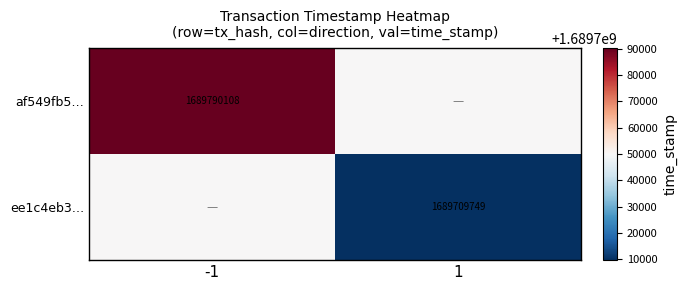

Is it true that ee1c4eb3… equals 2886579691.6 at 1?

False